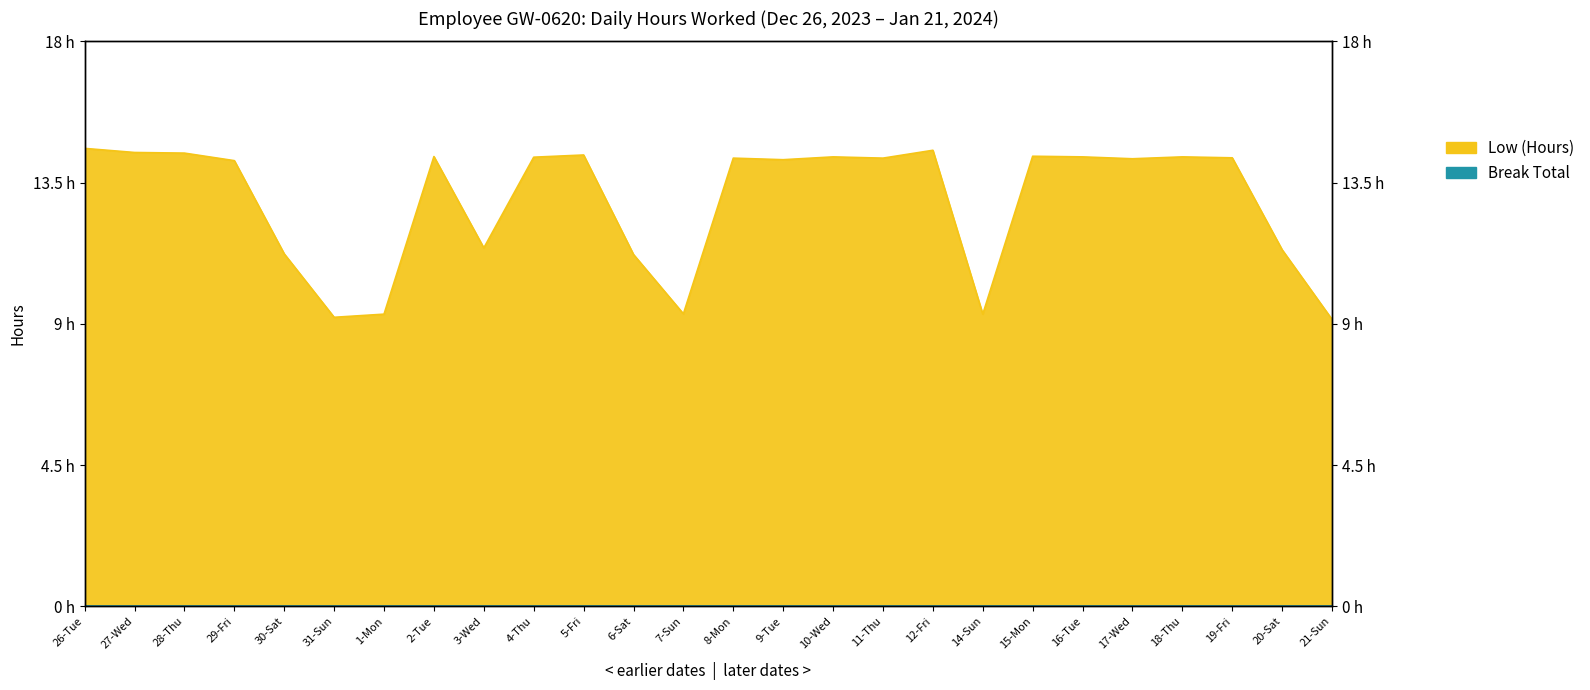

Which has a higher value, 2-Tue or 20-Sat?

2-Tue